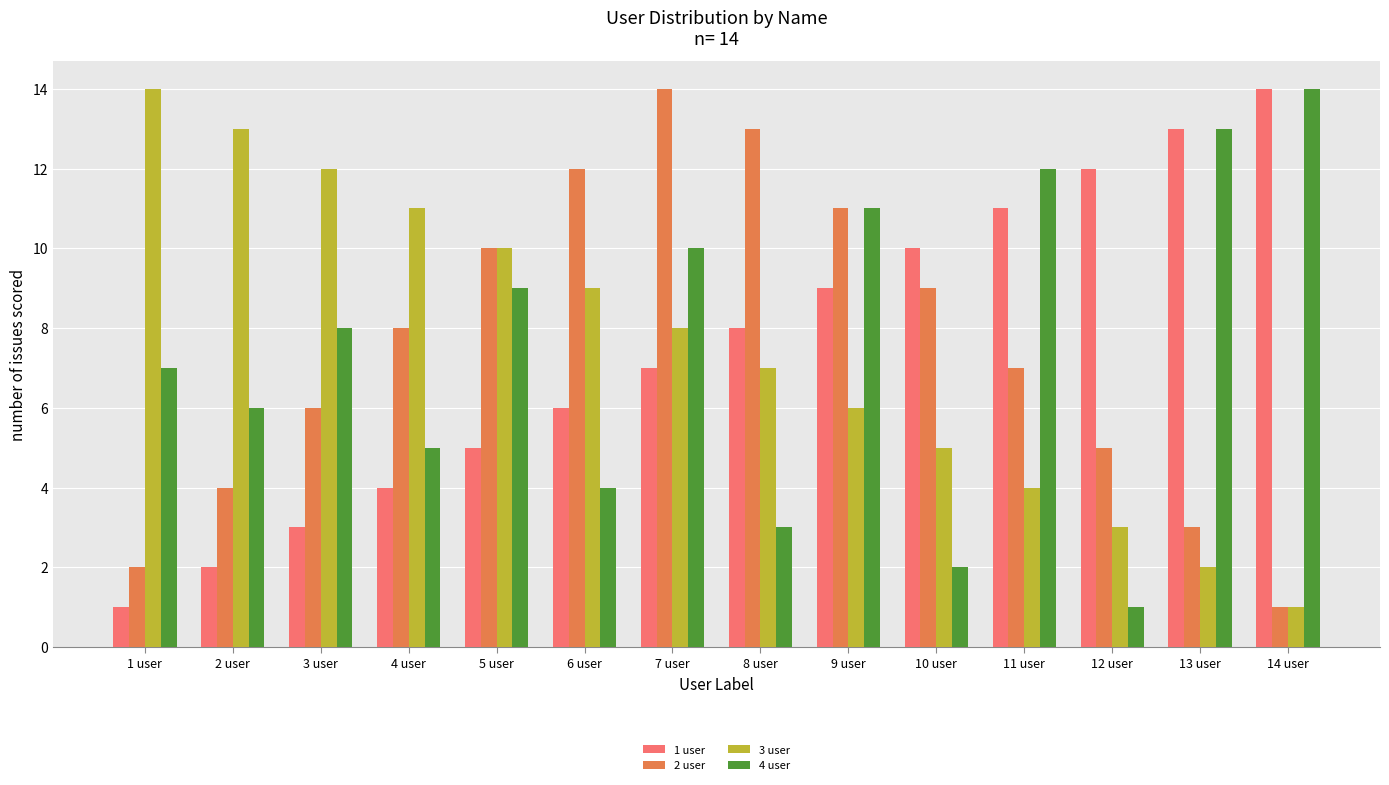

Between 8 user and 12 user, which series saw the biggest shift?

2 user